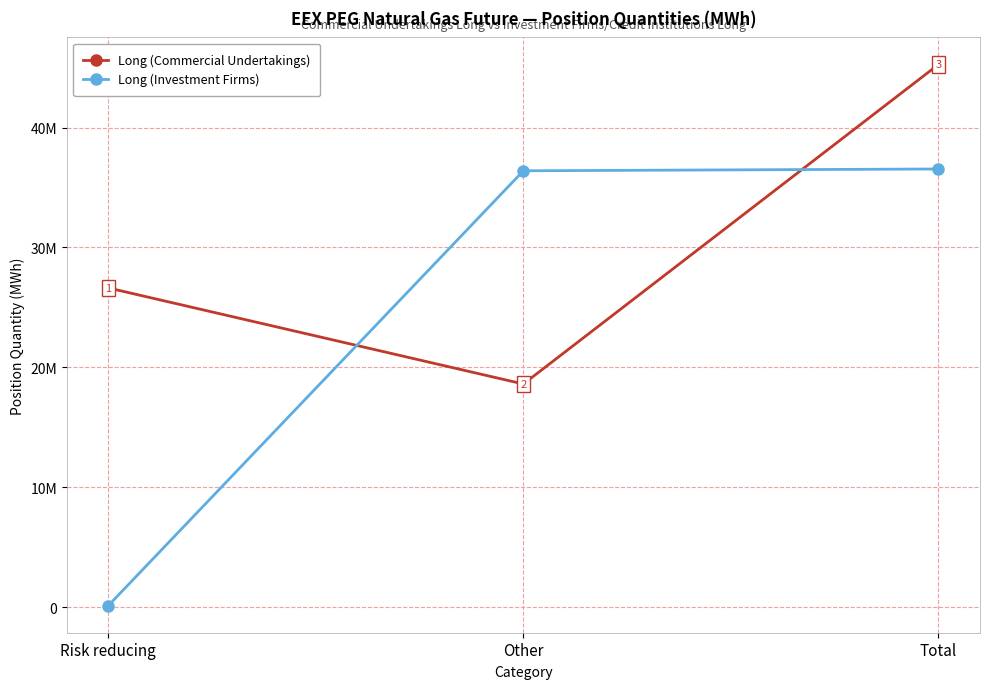

Rank the series by their maximum value, from lowest to highest.

Long (Investment Firms), Long (Commercial Undertakings)